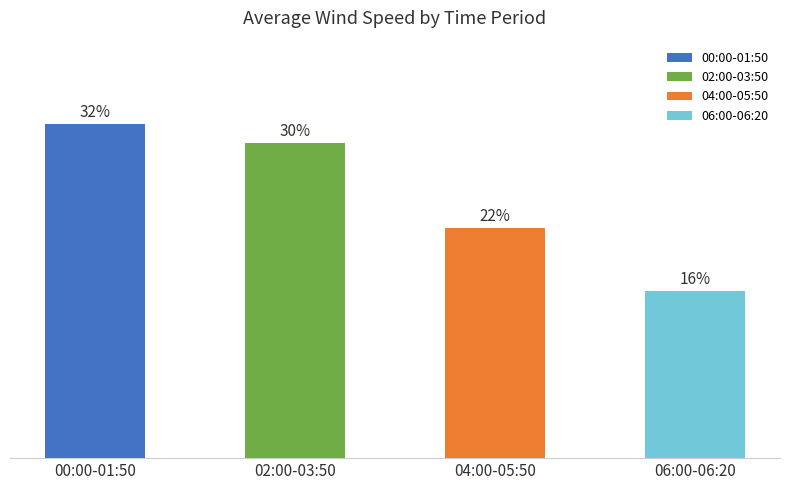

Does the chart contain any negative values?

No